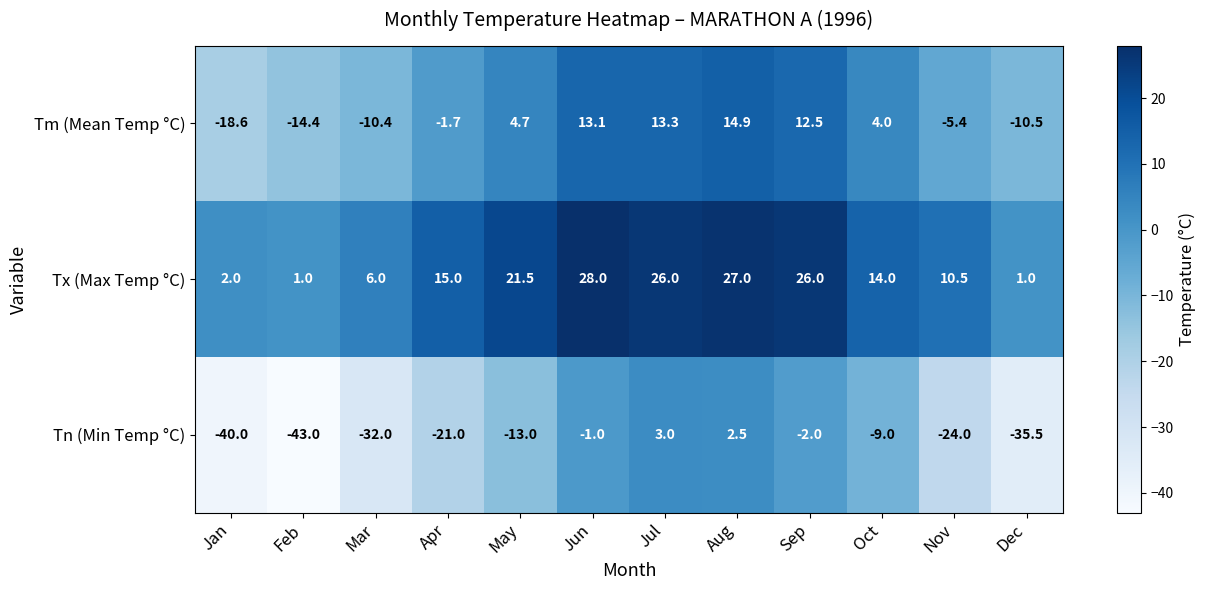

Read the Tm (Mean Temp °C) value at Aug.

14.9